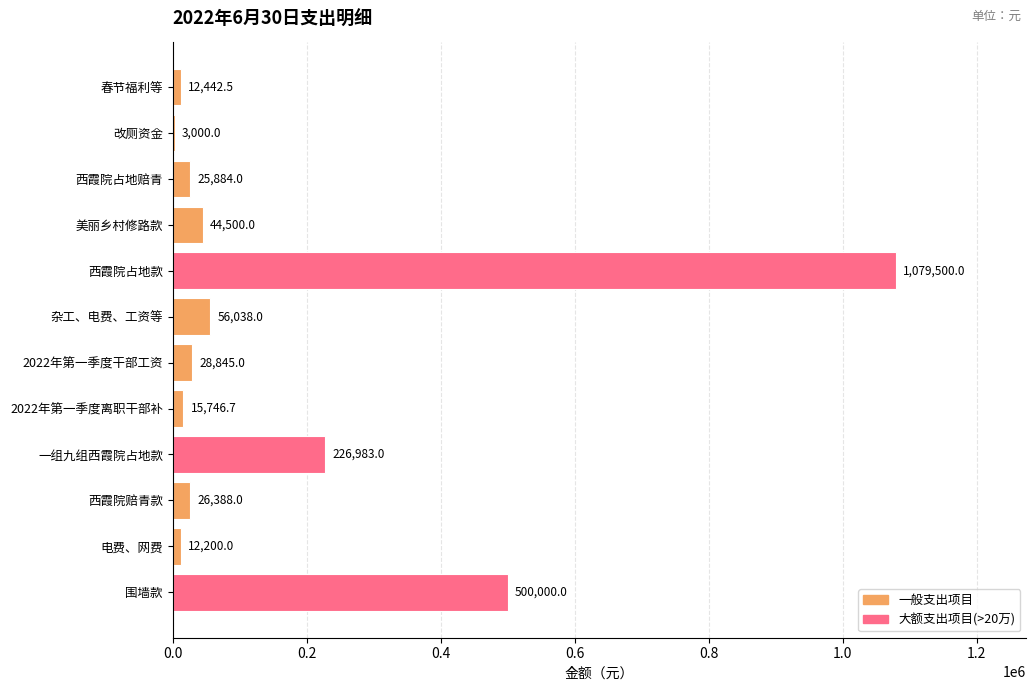

What is the sum of all values?

2031527.2